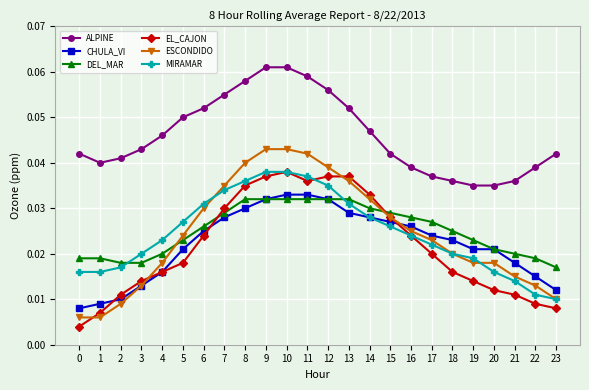

True or false: ALPINE and EL_CAJON intersect in this chart.

False